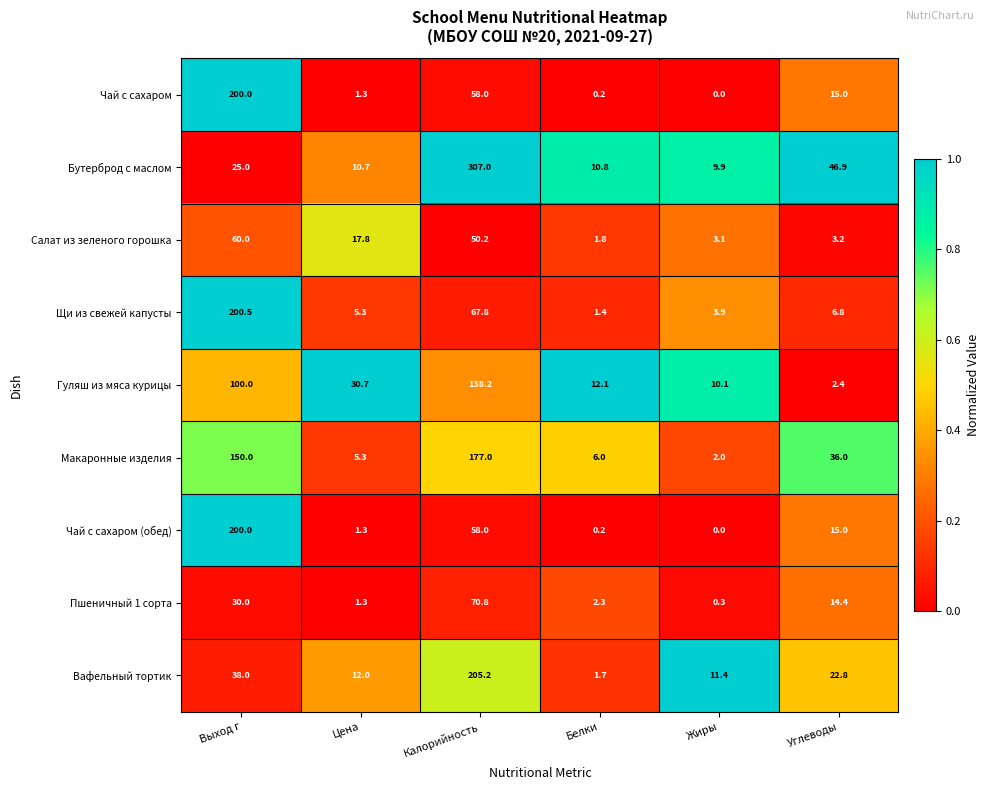

Which series has the widest spread of values?

Бутерброд с маслом